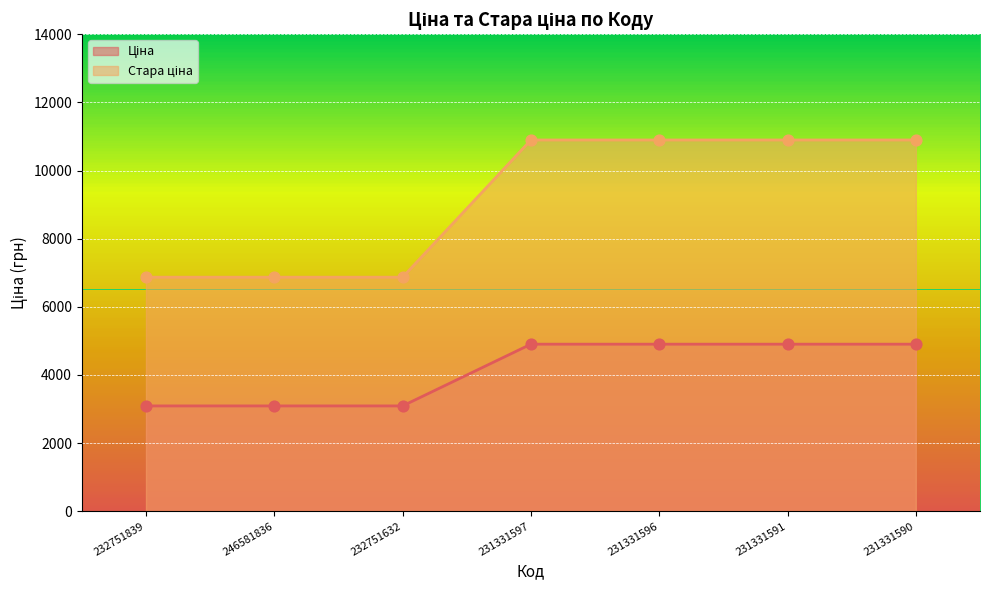

At which category is the sum across all series the highest?

231331597